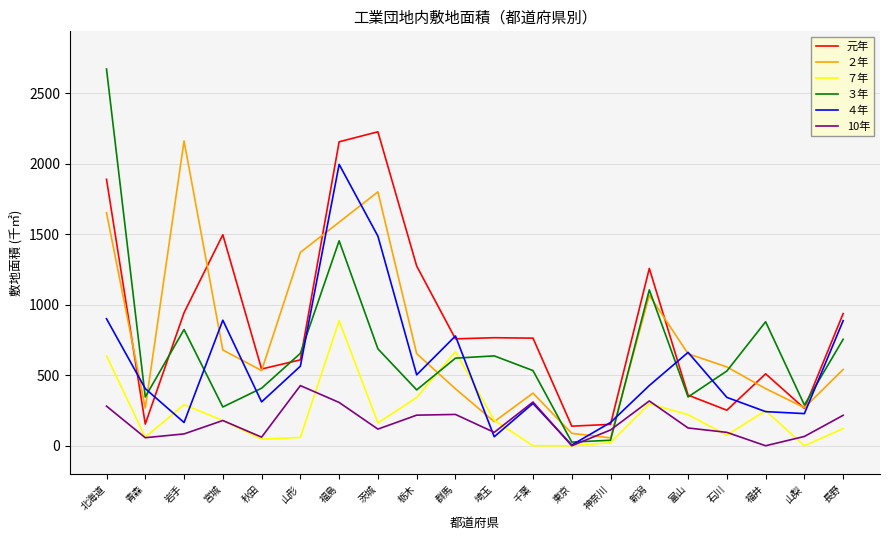

Is this an area chart (filled region under the line)?

No